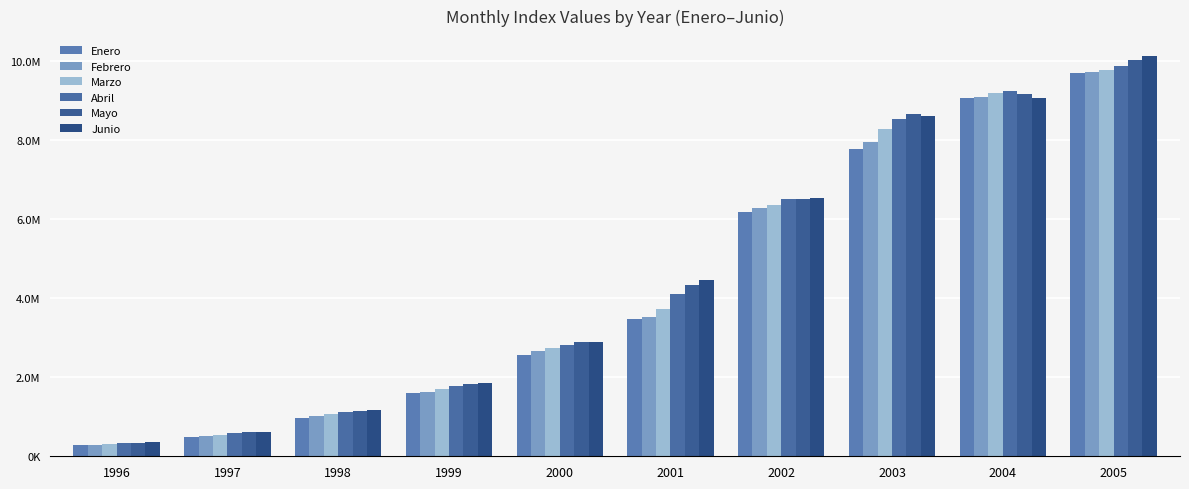

Are the bars horizontal?

No